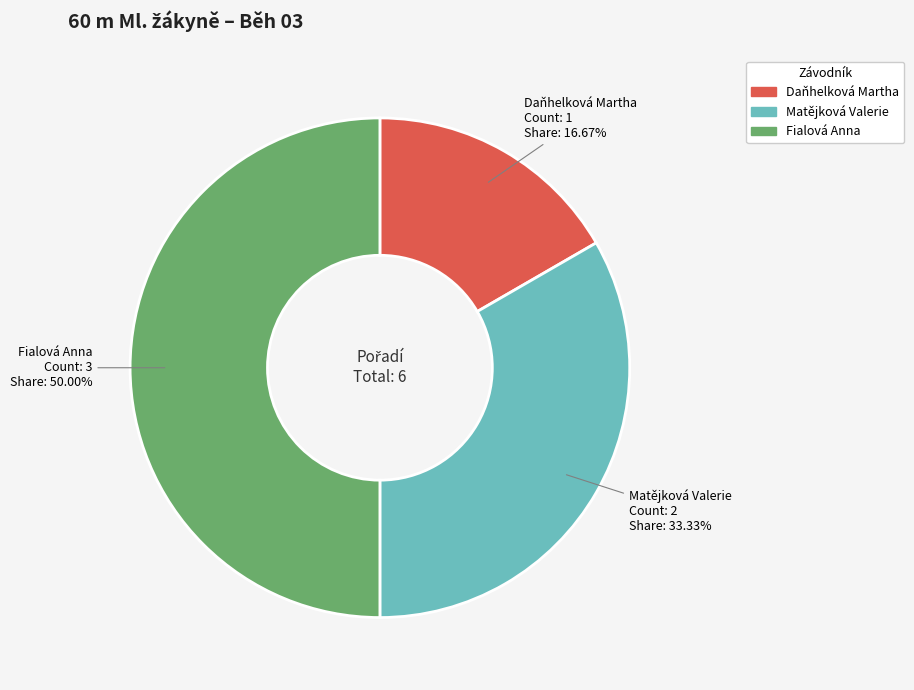

Which category has the smallest portion of the pie?

Daňhelková Martha